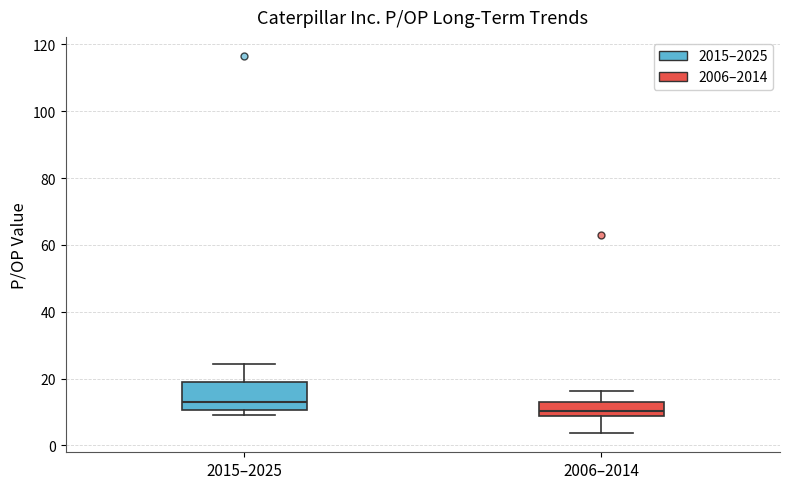

Reading left to right, transcribe this box plot: for each box, give where its median line is, the range the box spans, and where its two whiskers end, as read against the y-axis. The values are not printed on the chart, so give them approximately, as read against the axis.

2015–2025: median 12, box 10 to 18, whiskers 10 (just below the box's lower edge) to 24
2006–2014: median 10, box 8 to 12, whiskers 4 to 16